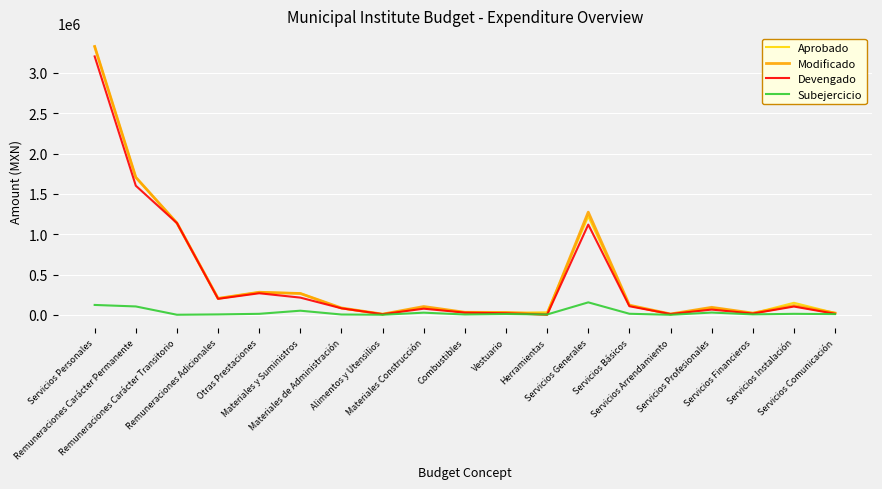

Is it true that Subejercicio equals 4294.3 at Combustibles?

True